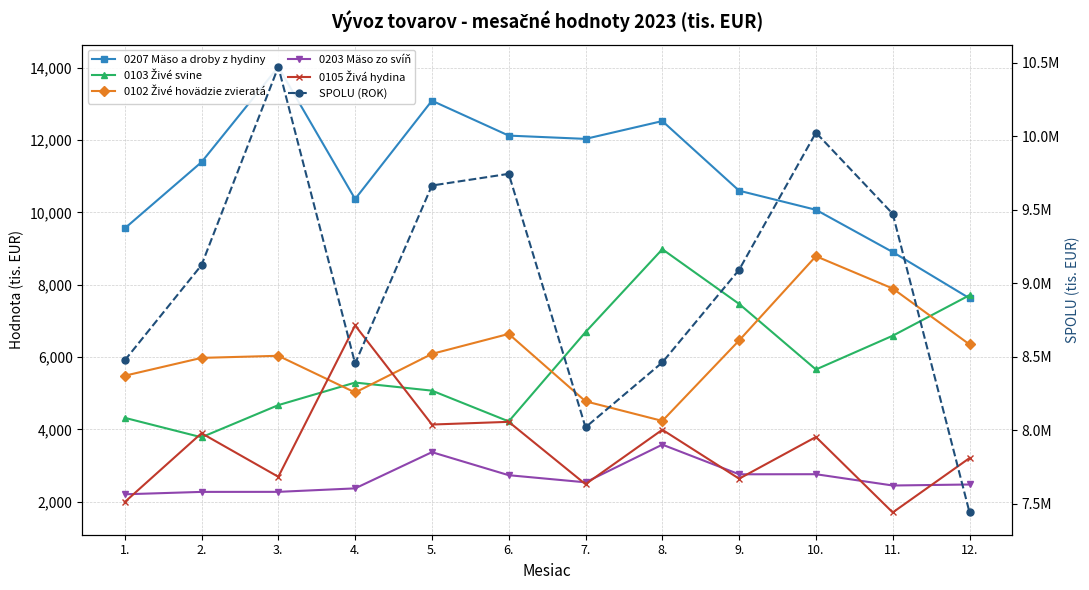

Reading left to right, list all the values displayed in this chart.

0207 Mäso a droby z hydiny: 1.=9557.9	2.=11389.1	3.=14021.9	4.=10370.3	5.=13087.7	6.=12122.8	7.=12032.3	8.=12524.7	9.=10599.4	10.=10071.6	11.=8903.7	12.=7625.1
0103 Živé svine: 1.=4321.6	2.=3783.1	3.=4672.3	4.=5295.8	5.=5072.7	6.=4222.1	7.=6691.7	8.=8981.9	9.=7469.3	10.=5657.3	11.=6590.8	12.=7710.7
0102 Živé hovädzie zvieratá: 1.=5484.6	2.=5978.2	3.=6035.8	4.=5021.2	5.=6088.4	6.=6640.6	7.=4777.6	8.=4235.7	9.=6460.2	10.=8788.9	11.=7895.7	12.=6350.2
0203 Mäso zo svíň: 1.=2207.1	2.=2273.5	3.=2274.6	4.=2370.7	5.=3371.8	6.=2734.8	7.=2538.3	8.=3580.2	9.=2759.9	10.=2762.3	11.=2450.0	12.=2477.9
0105 Živá hydina: 1.=1991.5	2.=3896.2	3.=2691.4	4.=6875.0	5.=4135.6	6.=4210.0	7.=2486.0	8.=3991.8	9.=2638.3	10.=3791.6	11.=1705.3	12.=3209.1
SPOLU (ROK): 1.=8475455.9	2.=9123569.8	3.=10471505.6	4.=8454538.9	5.=9664883.0	6.=9744336.1	7.=8020471.7	8.=8461711.6	9.=9091896.9	10.=10024552.3	11.=9472324.9	12.=7441611.3